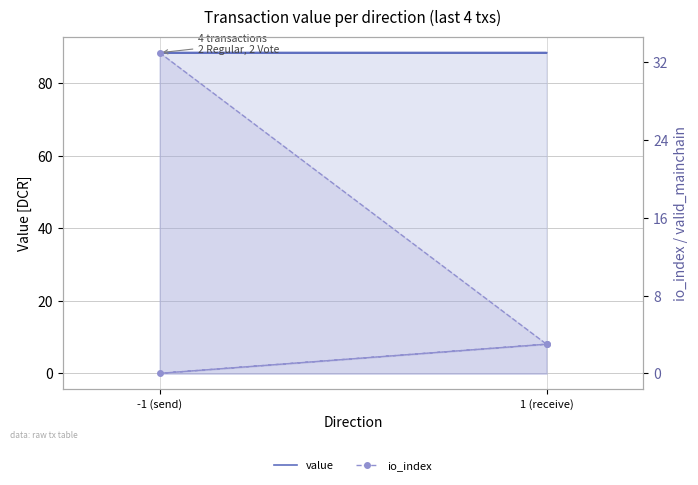

Which series has the largest total across all categories?

value